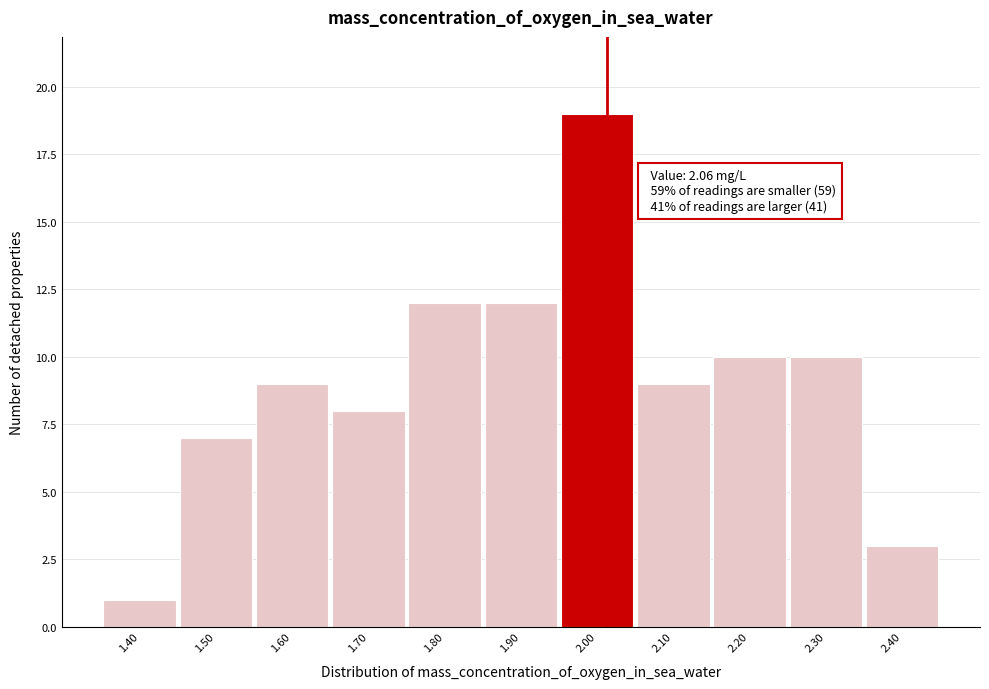

Reading right to left, what are all the values shown in this chart?

2.40=3	2.30=10	2.20=10	2.10=9	2.00=19	1.90=12	1.80=12	1.70=8	1.60=9	1.50=7	1.40=1